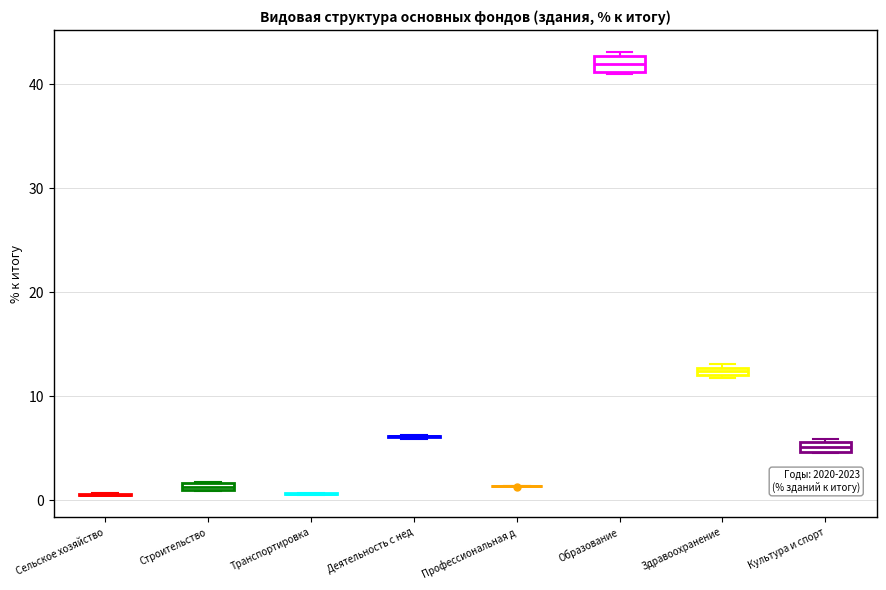

Where is the upper edge of the box for Строительство on the y-axis? The values are not printed on the chart, so give them approximately, as read against the axis.

2